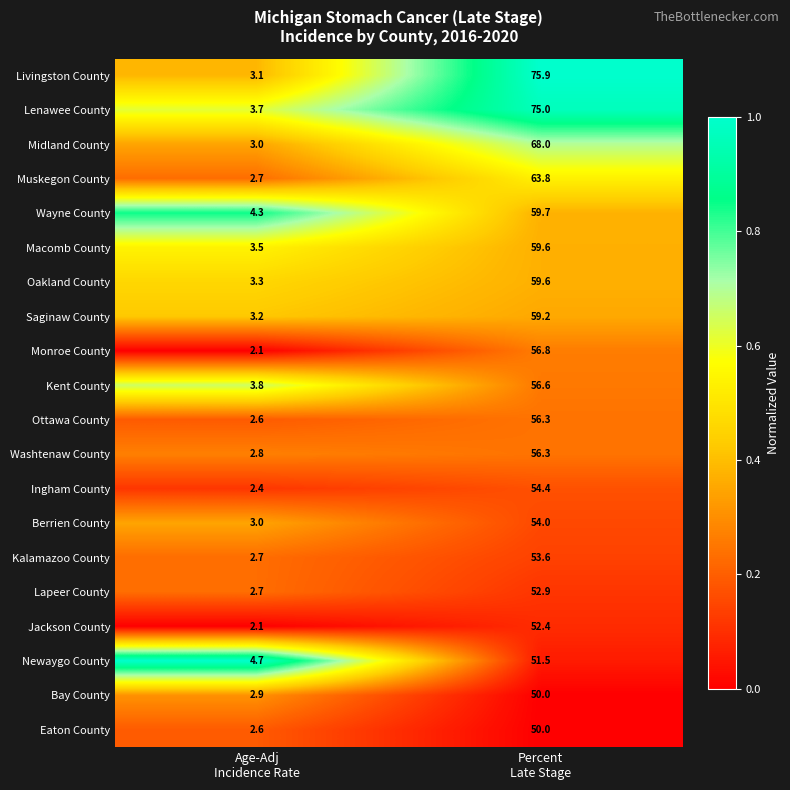

What is the difference between the maximum and minimum values in the Berrien County series?

51.0